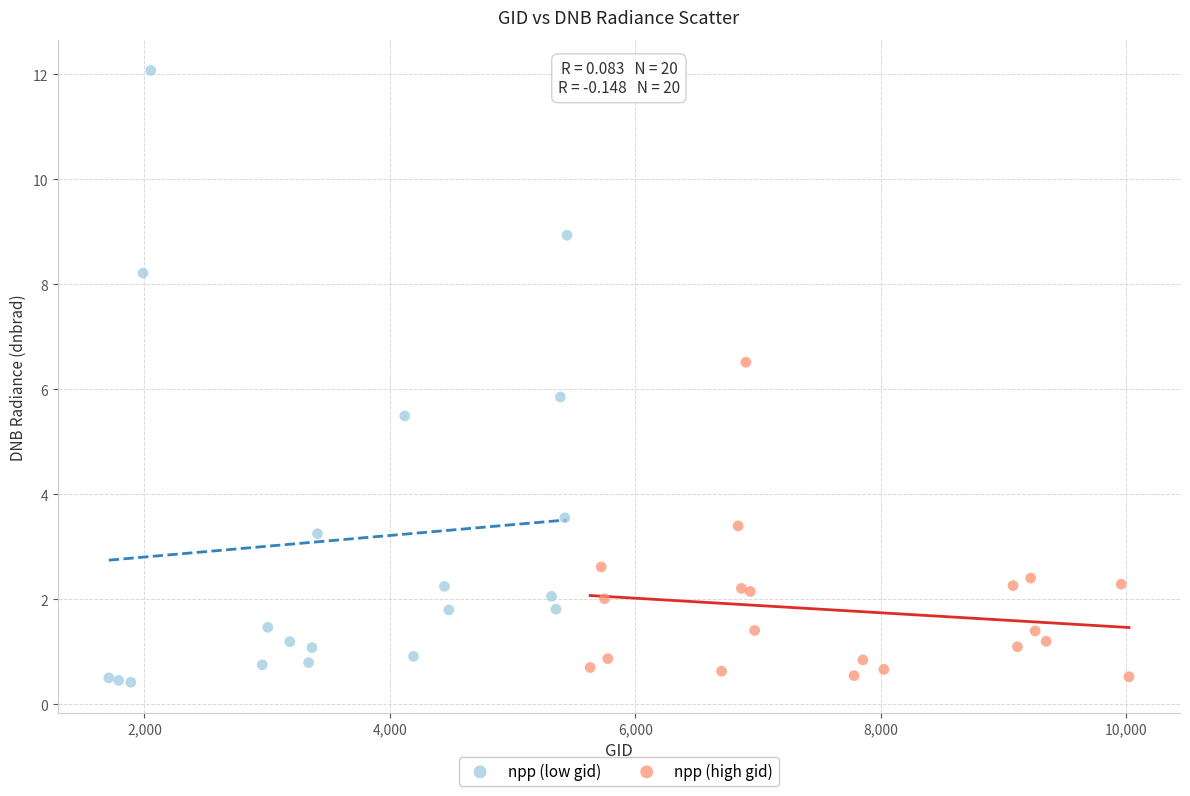

Which series contains the lowest Y value?

npp (low gid)